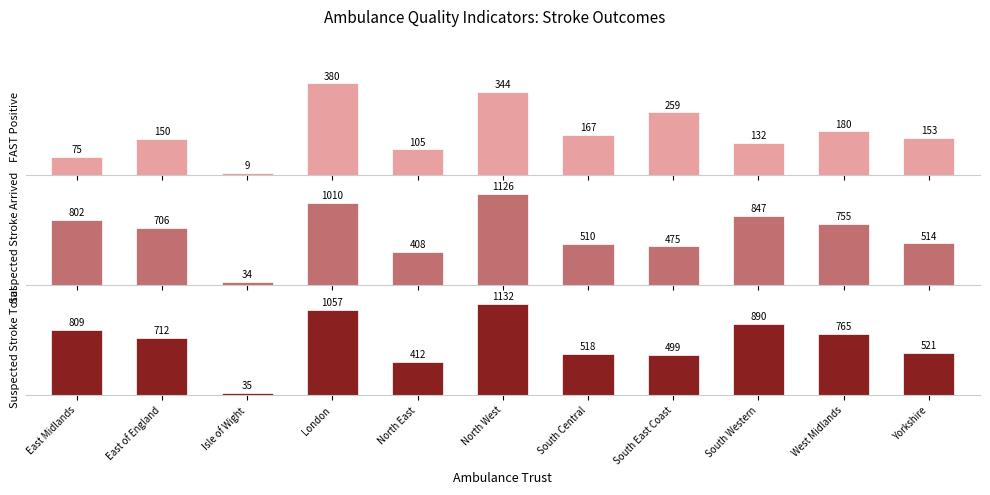

What is the highest value of the FAST Positive (col_5) series?

380